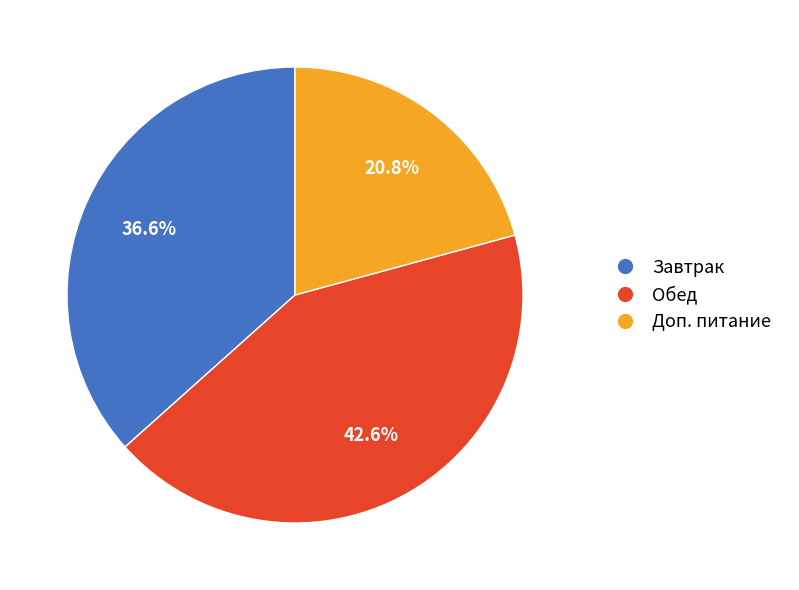

Which slice is the largest?

Обед